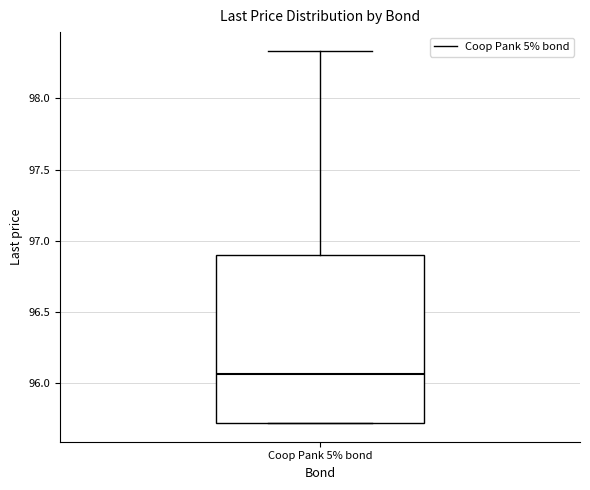

Read this box plot against the y-axis: the position of the median line, the range covered by the box, and the ends of both whiskers. The values are not printed on the chart, so give them approximately, as read against the axis.

median 96.05, box 95.70 to 96.90, whiskers 95.70 to 98.35